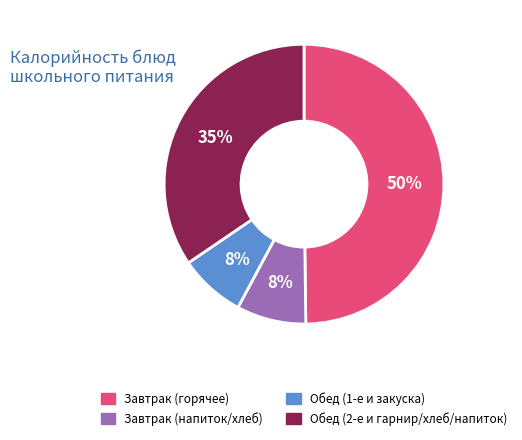

To the nearest percent, what is the difference between the largest and smallest slice percentages?

42%